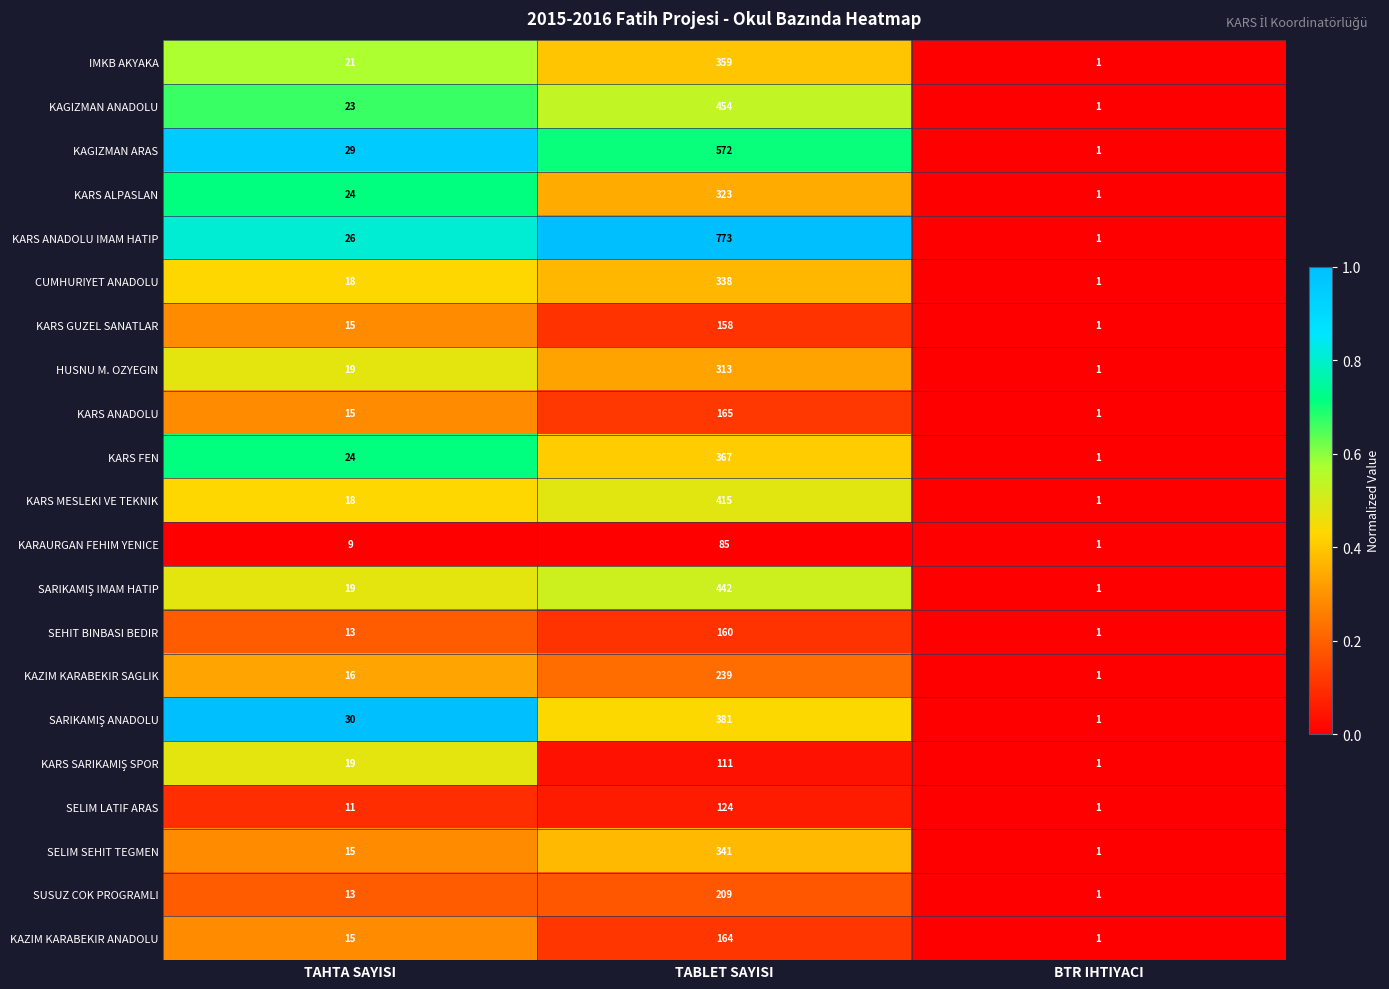

What value does the KARS ANADOLU series have at TAHTA SAYISI, to the nearest 10?

20